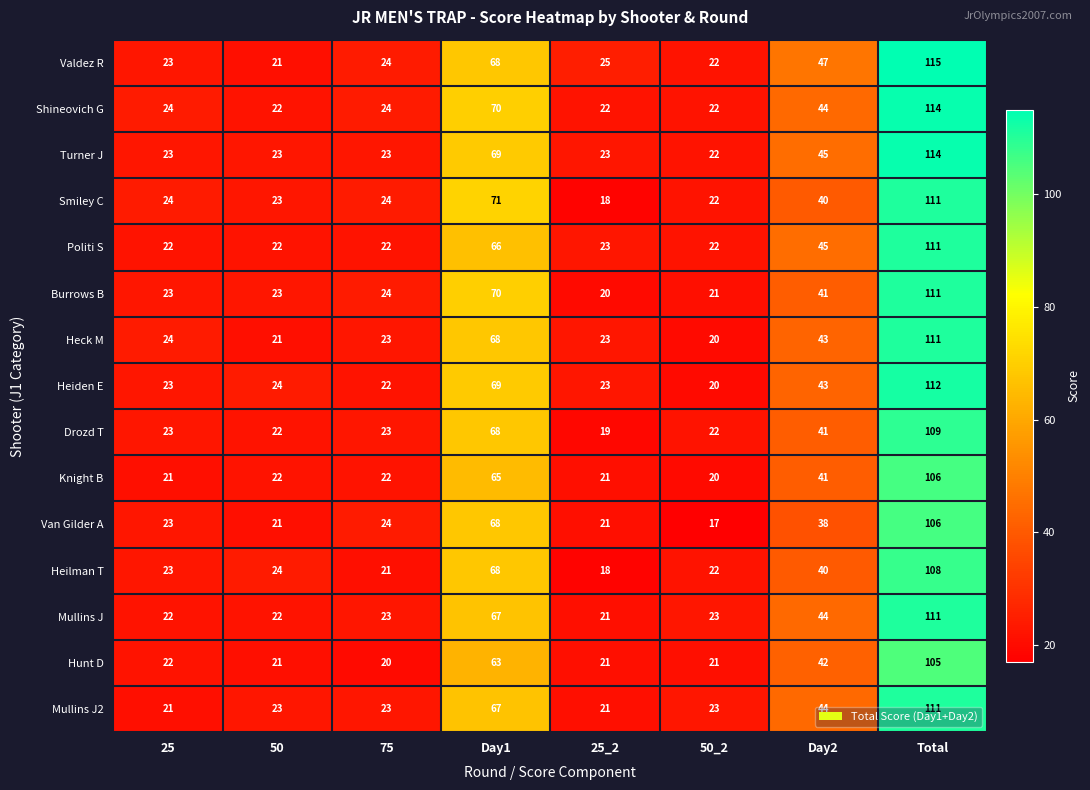

At which category is the sum across all series the highest?

Total